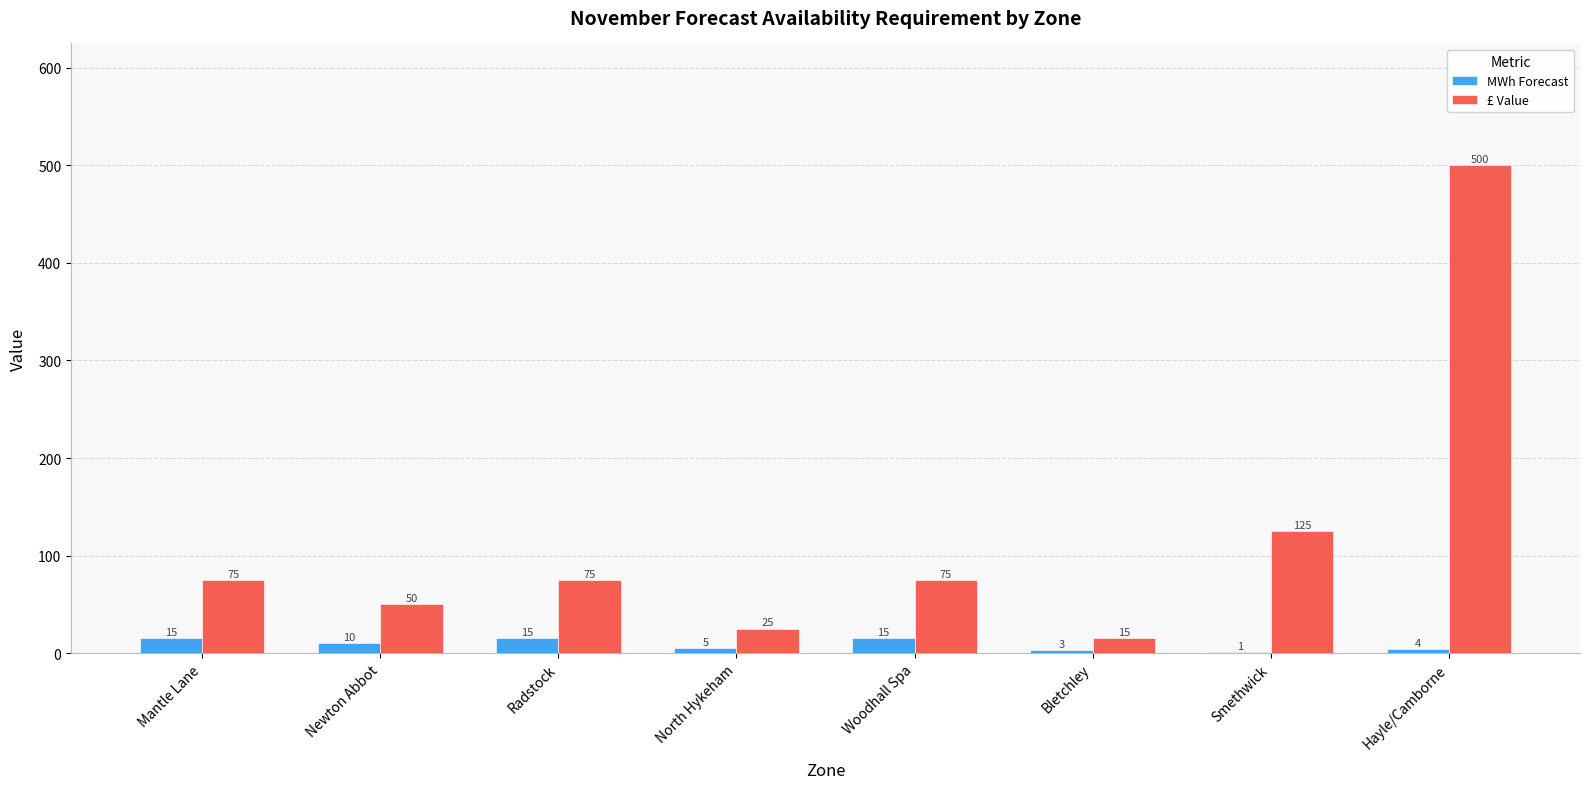

Reading right to left, list all the values displayed in this chart.

MWh Forecast: Hayle/Camborne=4	Smethwick=1	Bletchley=3	Woodhall Spa=15	North Hykeham=5	Radstock=15	Newton Abbot=10	Mantle Lane=15
£ Value: Hayle/Camborne=500	Smethwick=125	Bletchley=15	Woodhall Spa=75	North Hykeham=25	Radstock=75	Newton Abbot=50	Mantle Lane=75